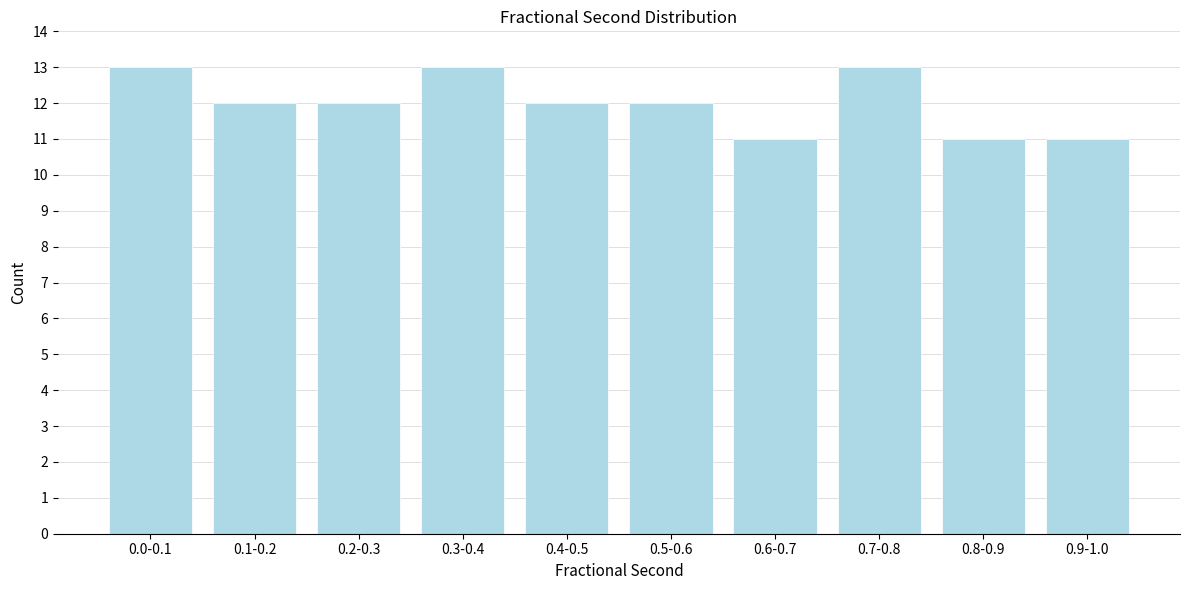

Reading right to left, transcribe all the data shown in this chart.

11	11	13	11	12	12	13	12	12	13